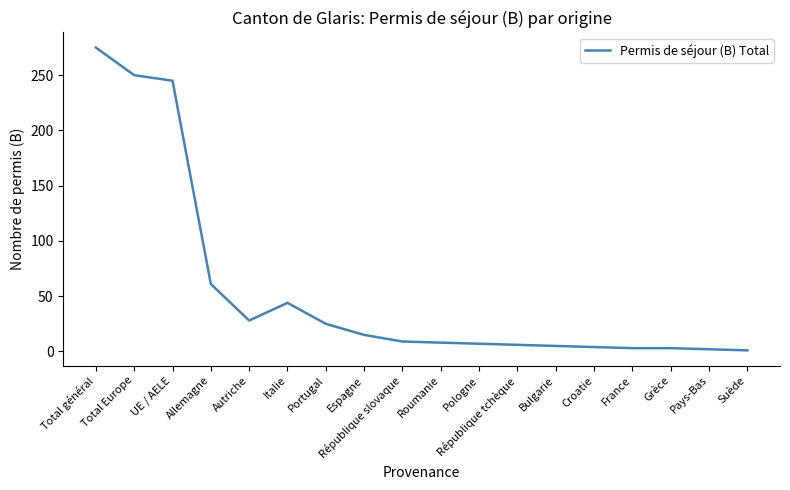

True or false: the data shows 8 at Roumanie.

True